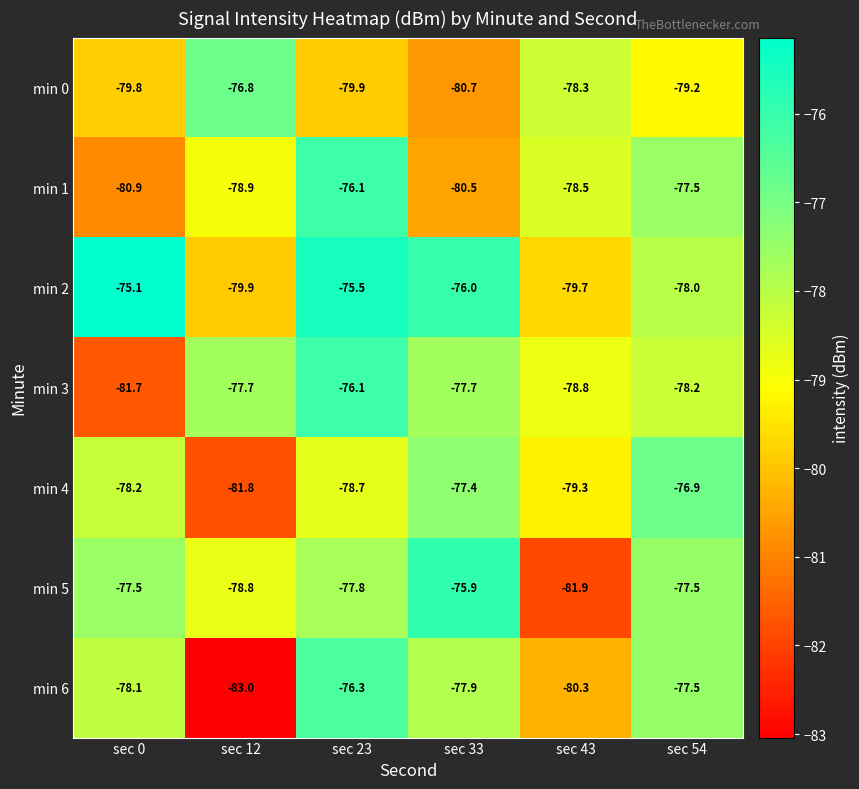

True or false: min 5 has a value of -75.9 at sec 33.

True